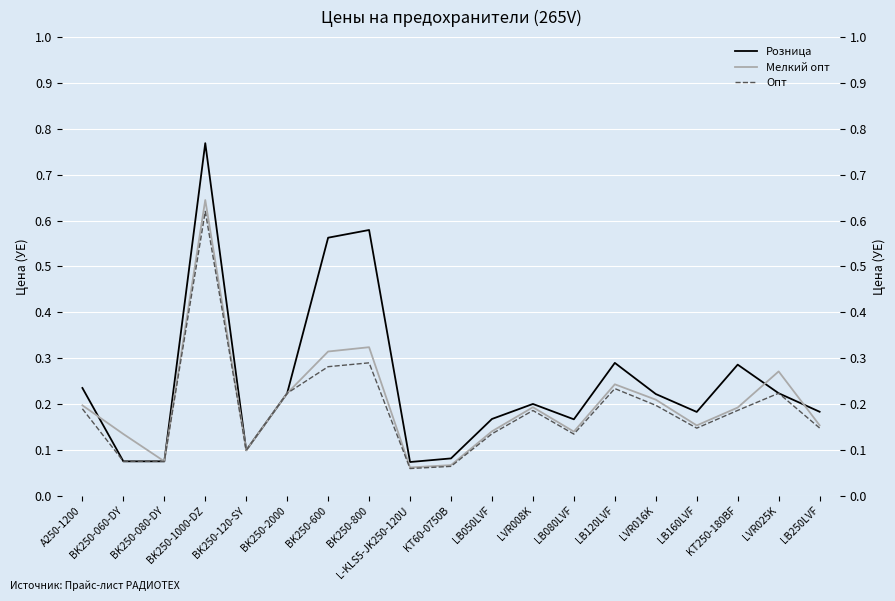

What is the maximum value for Мелкий опт?

0.6